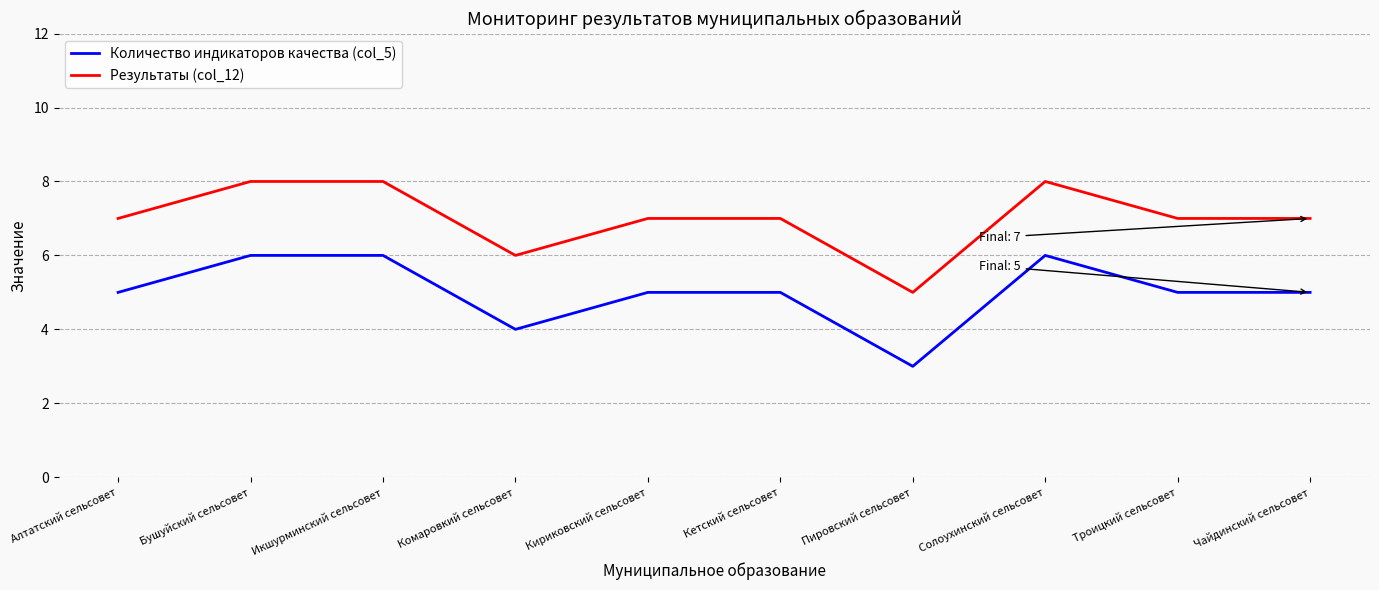

Count the number of categories in the chart.

10